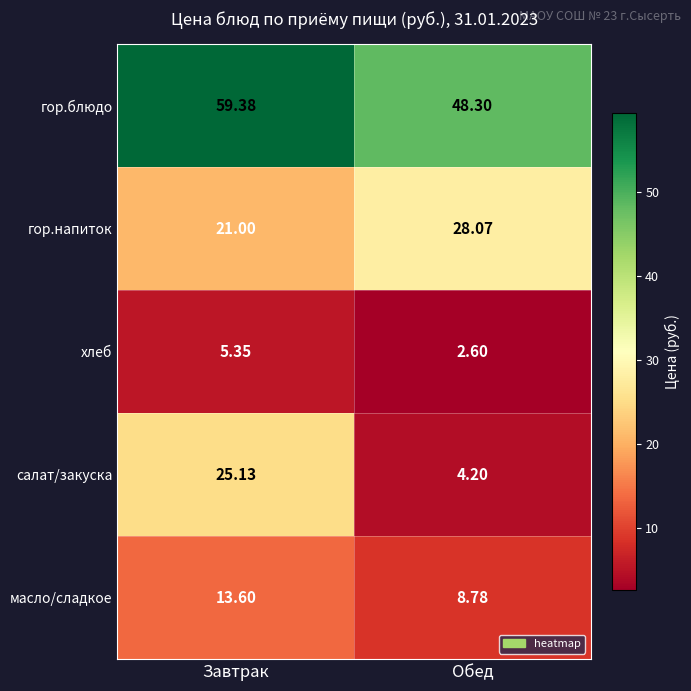

Rank the series by their maximum value, from lowest to highest.

хлеб, масло/сладкое, салат/закуска, гор.напиток, гор.блюдо